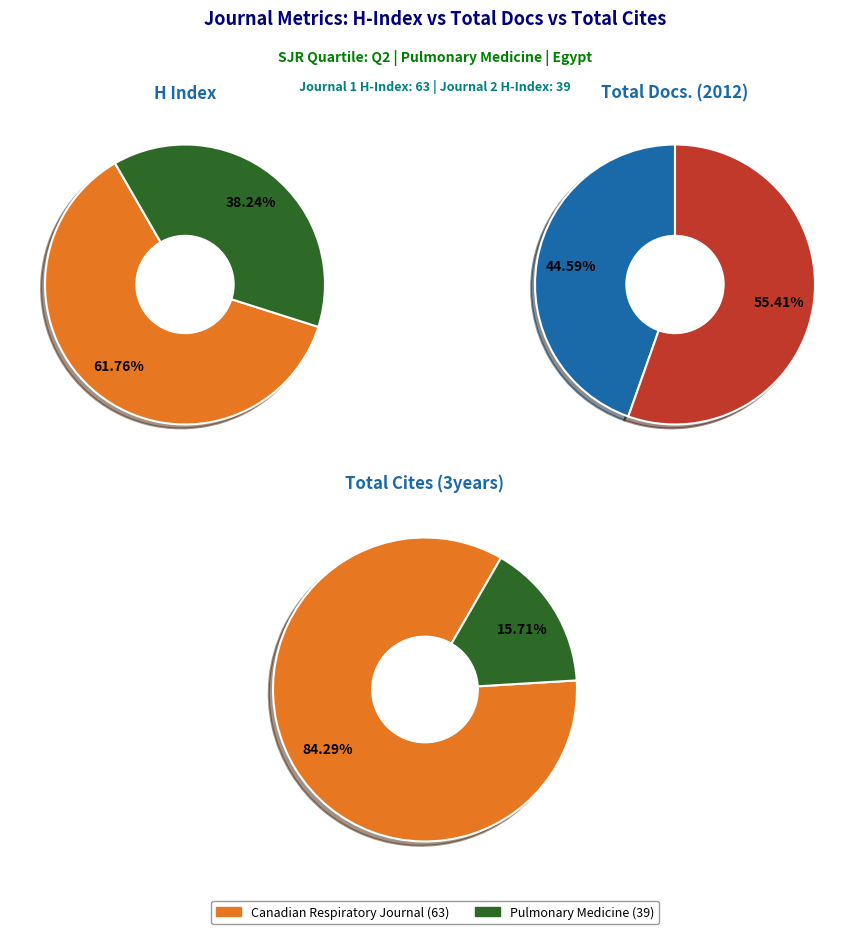

To the nearest percent, what is the difference between the largest and smallest slice percentages?

69%